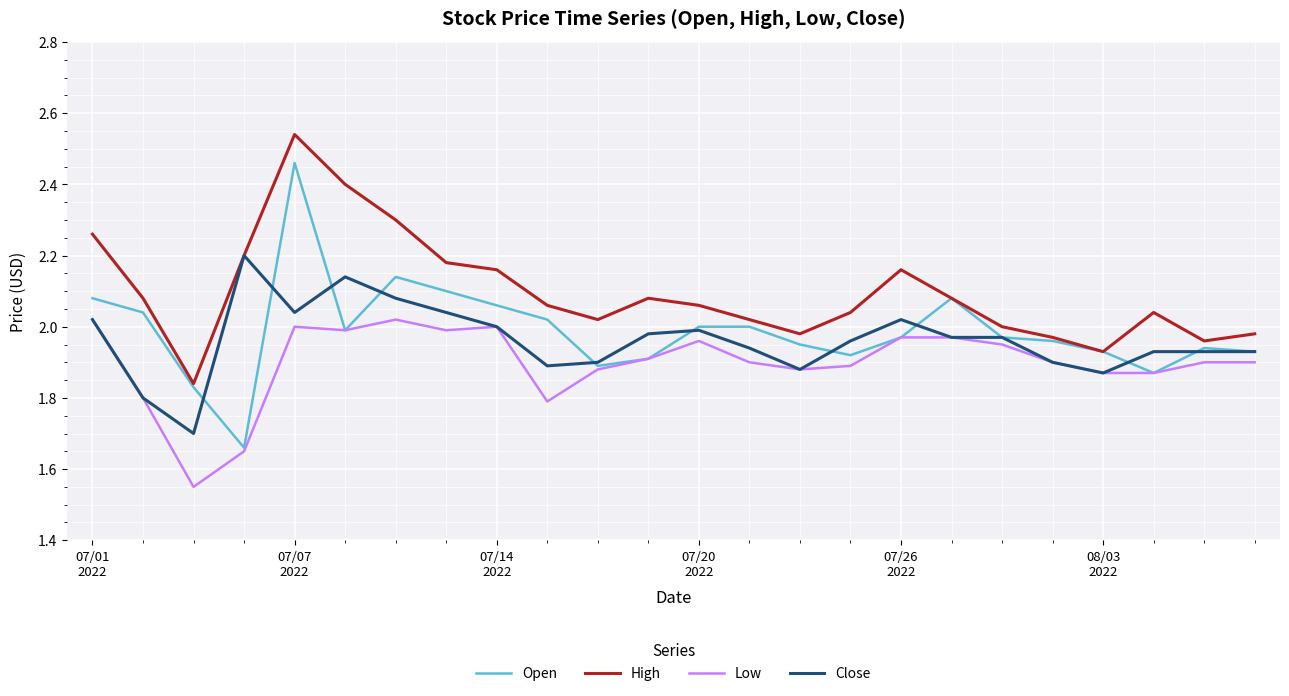

Which series has the largest range (max minus min)?

Open